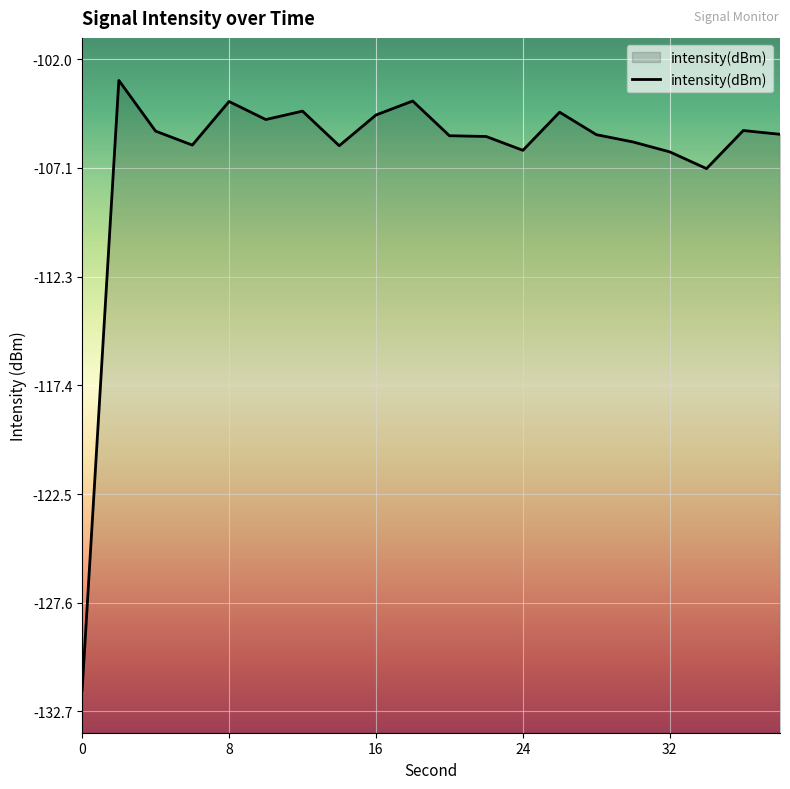

What is the change in value from 28 to 36?

+0.2